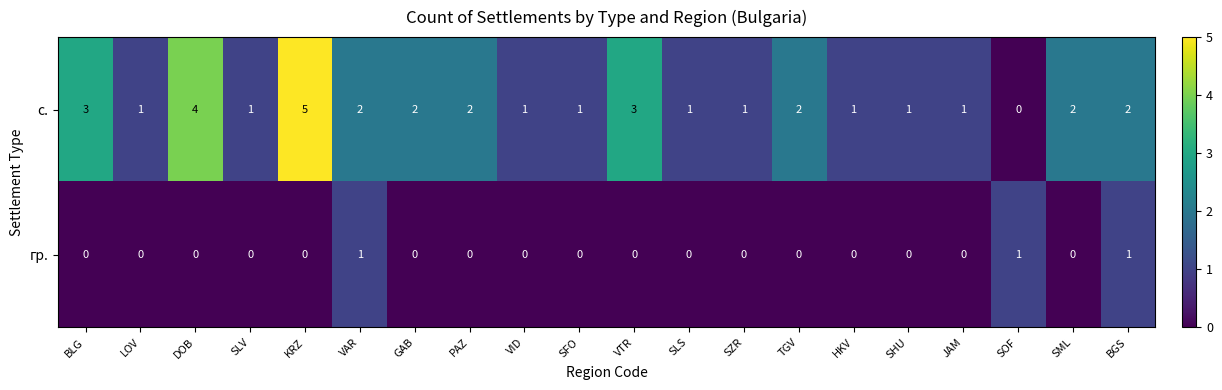

The с. series shows 1 at VAR. True or false?

False